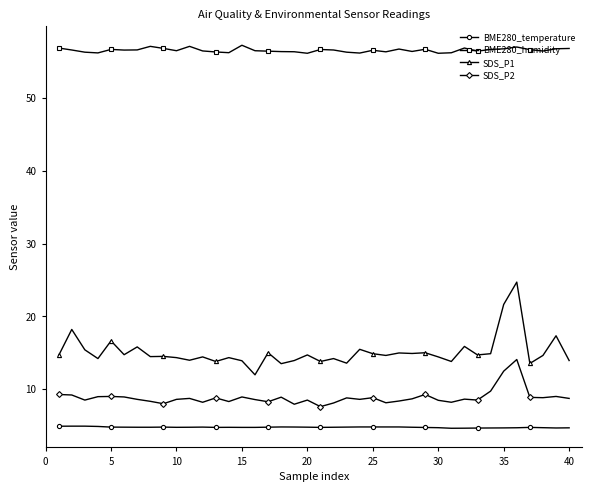

True or false: SDS_P2 has more than 1 points higher than both neighbors.

True